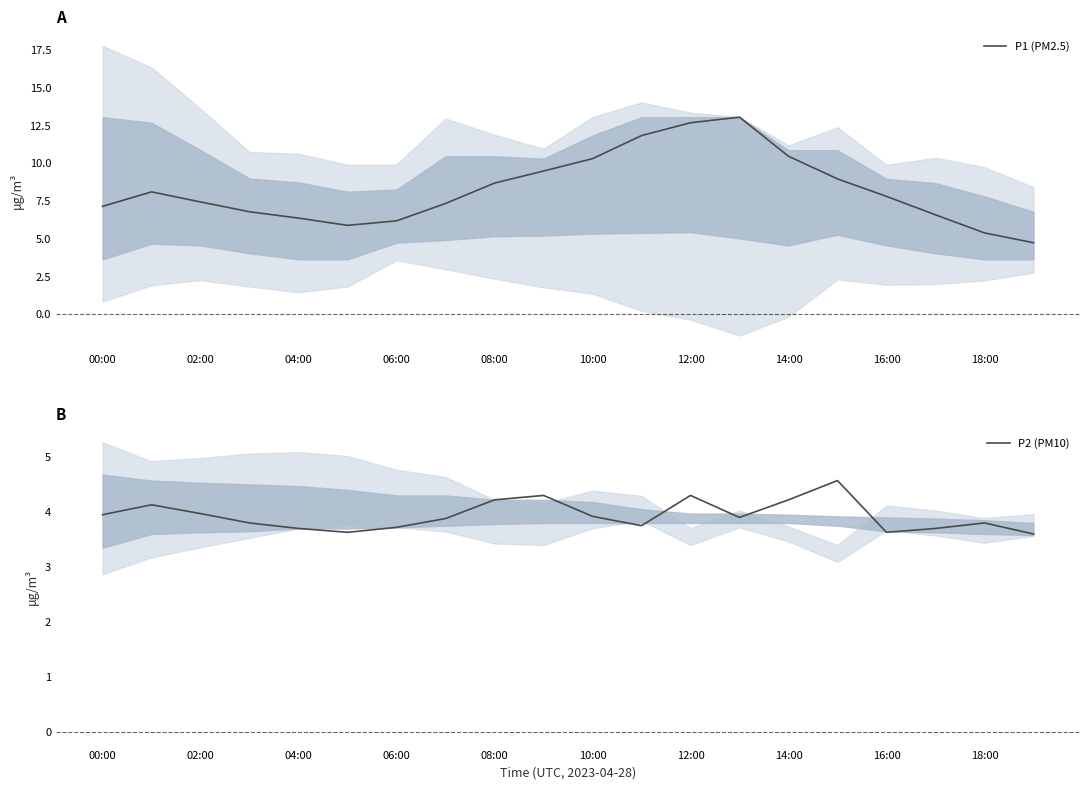

The value of P1 (PM2.5) at 16:00 is 7.8. True or false?

True